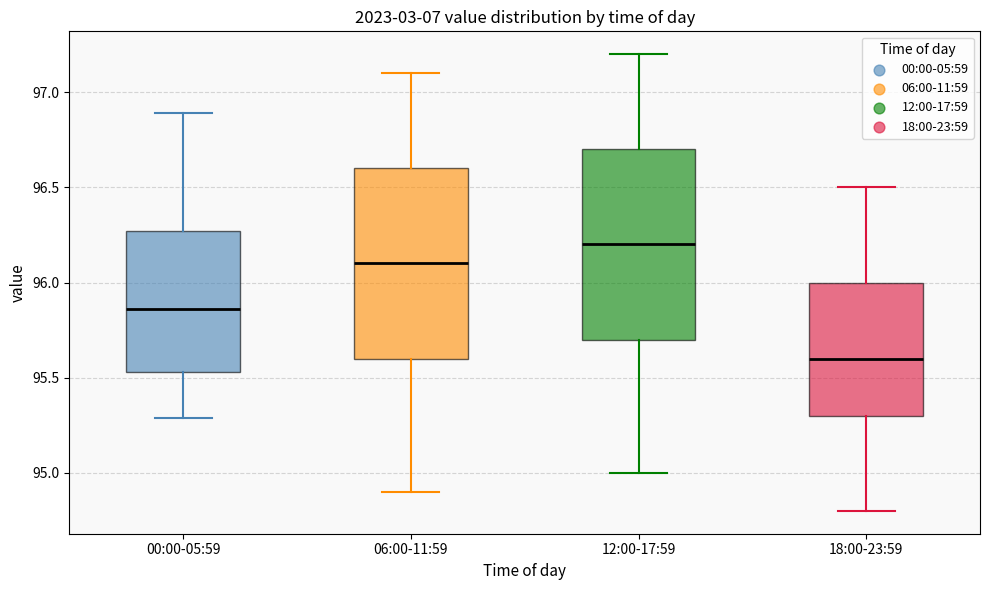

Reading left to right, transcribe this box plot: for each box, give where its median line is, the range the box spans, and where its two whiskers end, as read against the y-axis. The values are not printed on the chart, so give them approximately, as read against the axis.

00:00-05:59: median 95.85, box 95.55 to 96.25, whiskers 95.30 to 96.90
06:00-11:59: median 96.10, box 95.60 to 96.60, whiskers 94.90 to 97.10
12:00-17:59: median 96.20, box 95.70 to 96.70, whiskers 95.00 to 97.20
18:00-23:59: median 95.60, box 95.30 to 96.00, whiskers 94.80 to 96.50